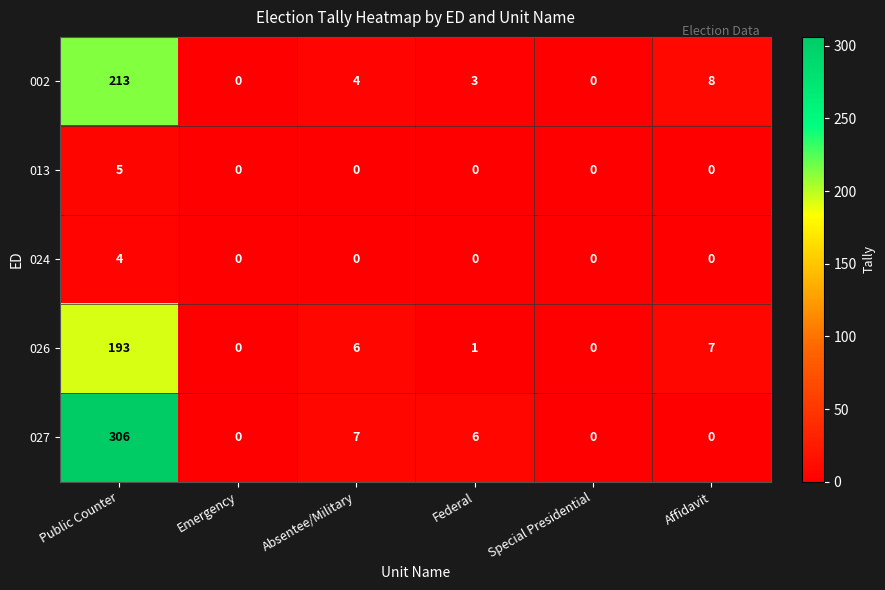

Which series has the largest range (max minus min)?

027